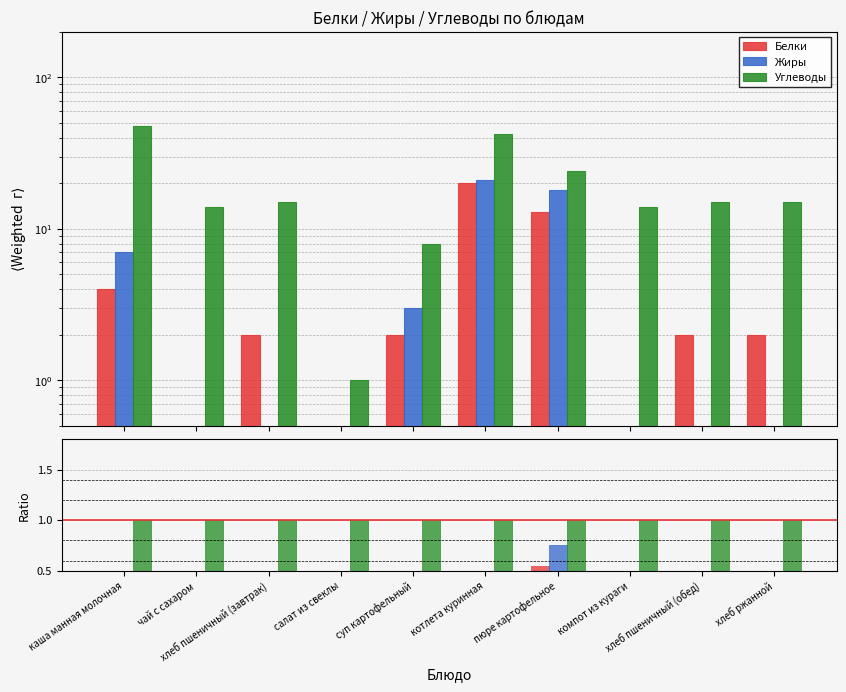

What is the label of the 6th bar from the left?

котлета куринная